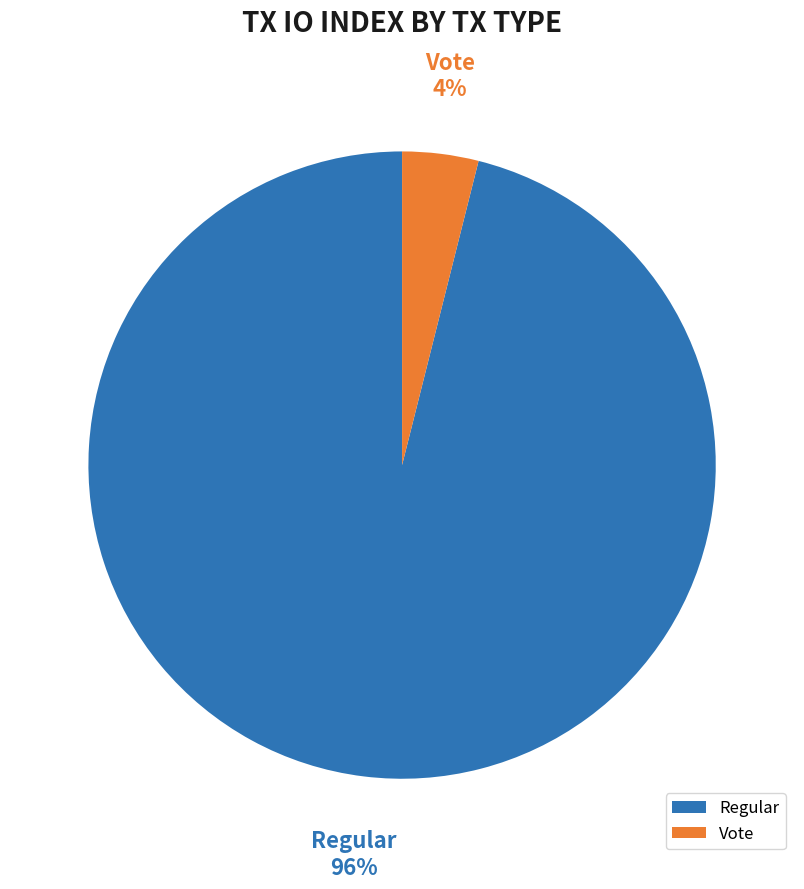

To the nearest percent, what percentage of the pie is Vote?

4%